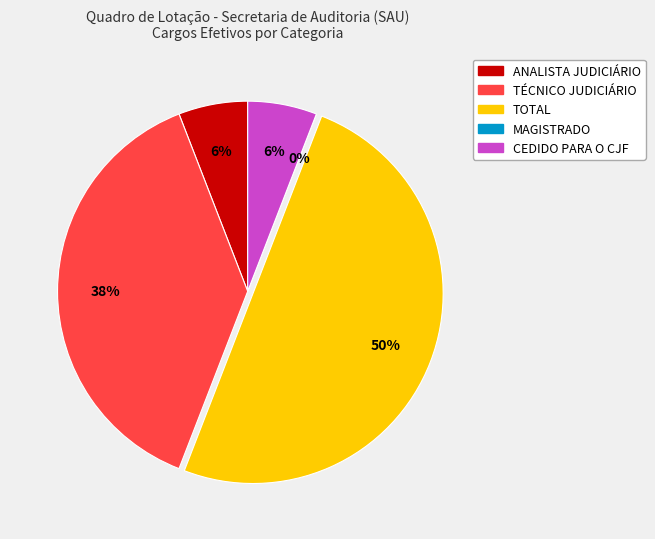

Combined, do TÉCNICO JUDICIÁRIO and CEDIDO PARA O CJF account for over 50%?

No